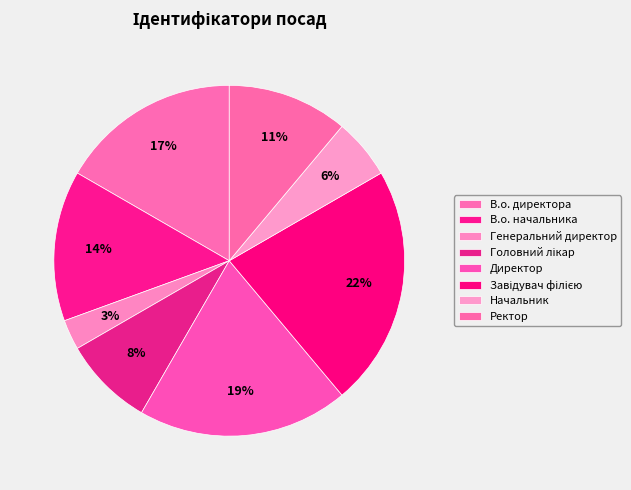

How many slices are in this pie chart?

8